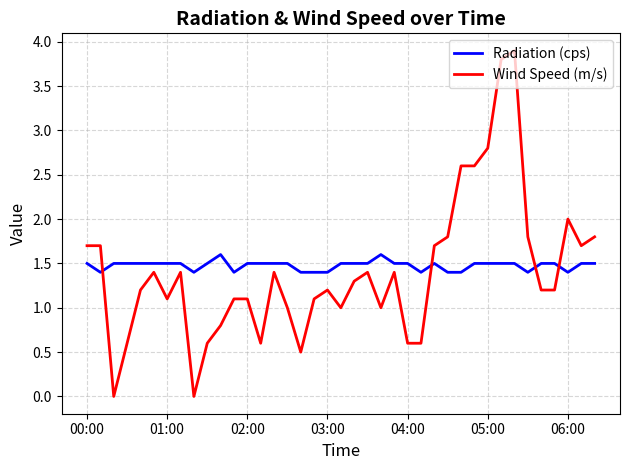

What are all the series names shown in the legend?

Radiation (cps), Wind Speed (m/s)